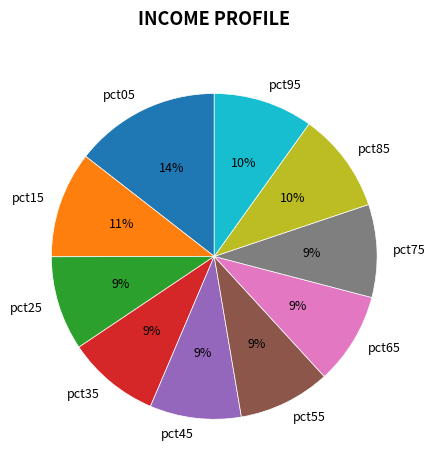

Do pct15 and pct75 together represent more than half of the pie?

No